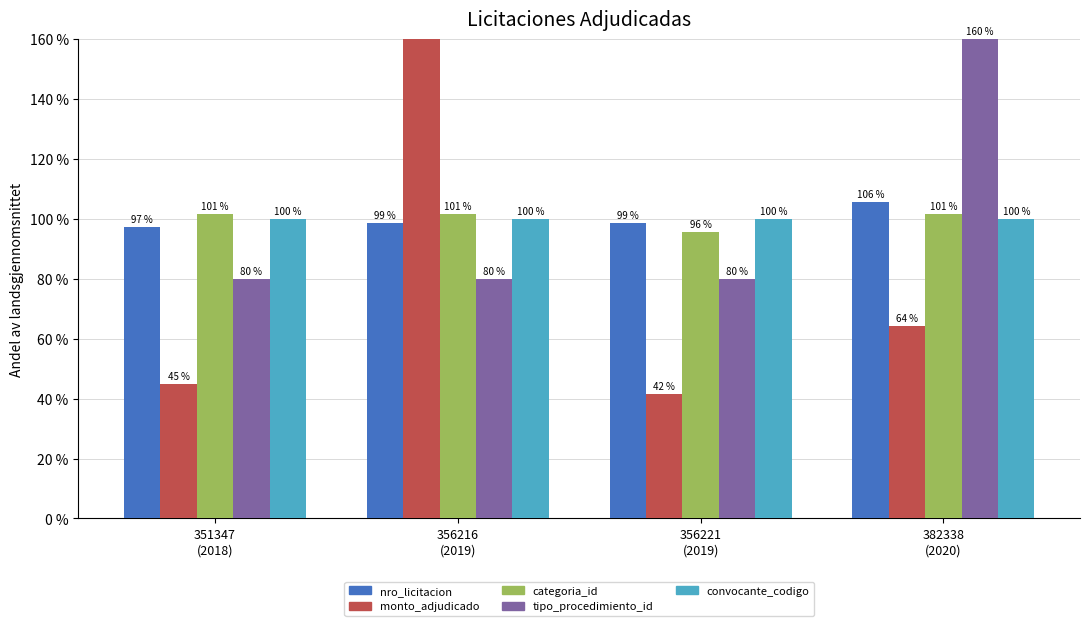

How many bars are there in total?

20